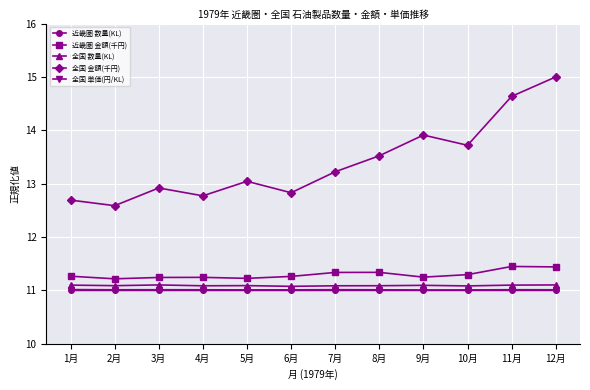

What is the highest value of the 全国 単価(円/KL) series?

11.0